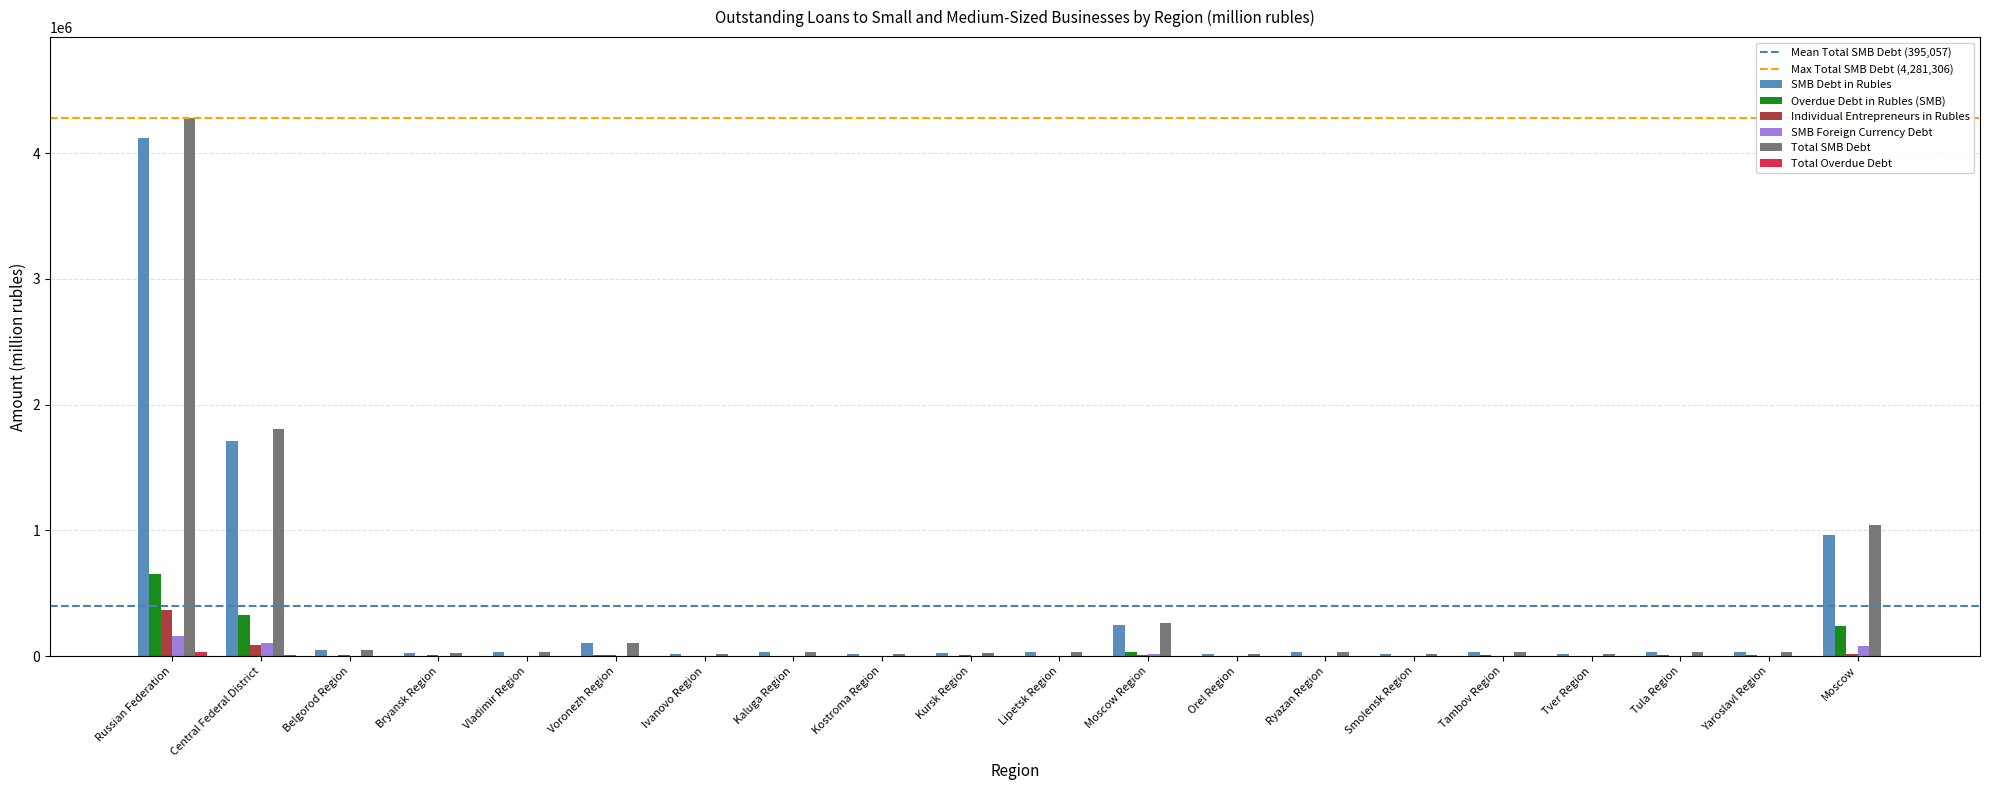

How many groups of bars are there?

20